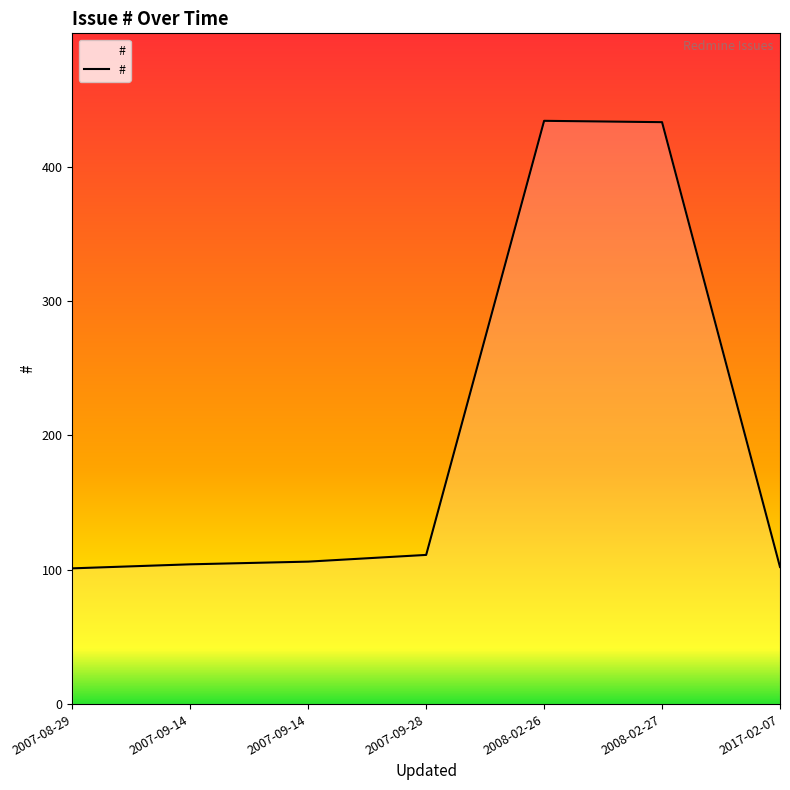

Which label corresponds to the largest value in the chart?

2008-02-26